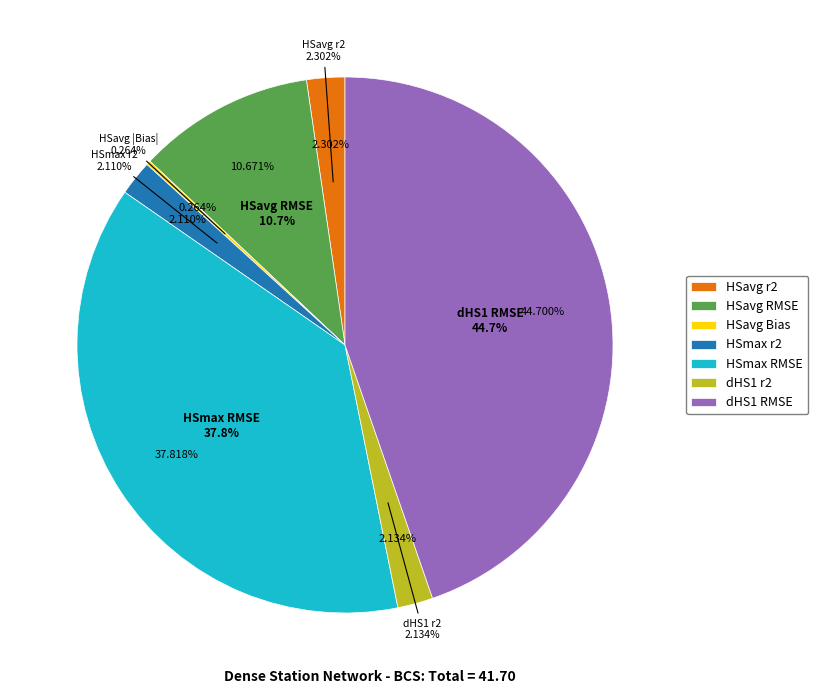

Do dHS1 RMSE and HSavg r2 together represent more than half of the pie?

No